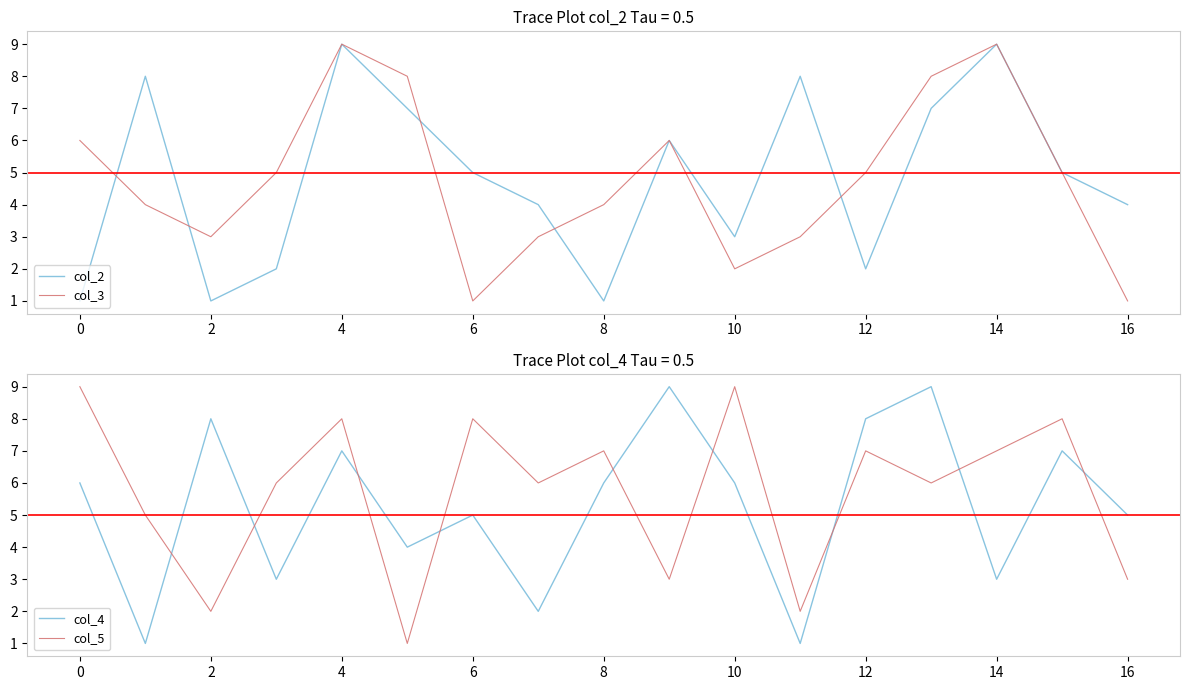

How many col_4 values are between 3 and 7?

10